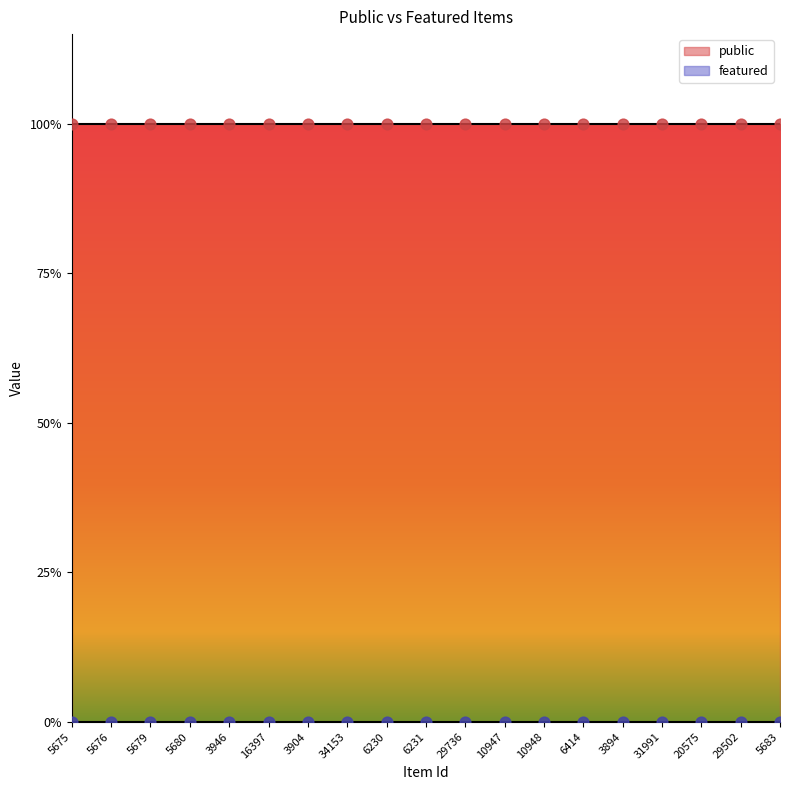

What is the total value across all series at 5679?

1